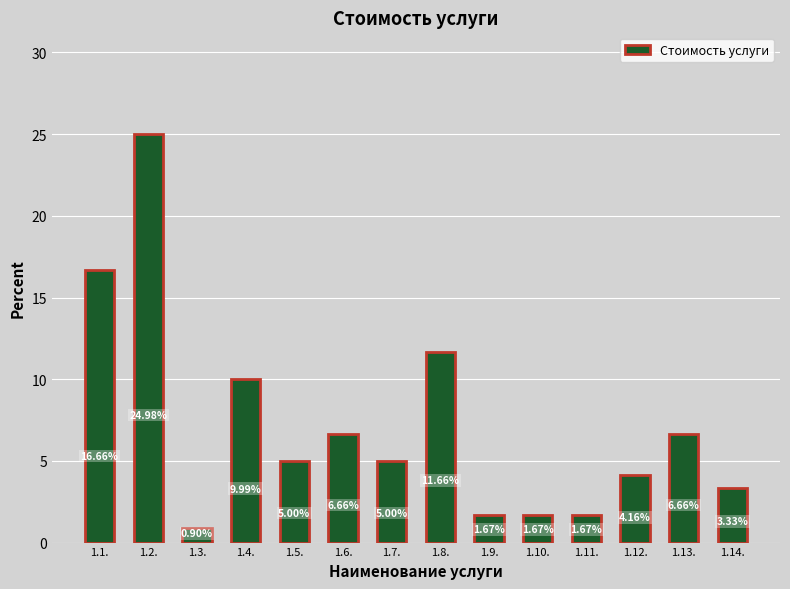

True or false: the data shows 5.7 at 1.12..

False